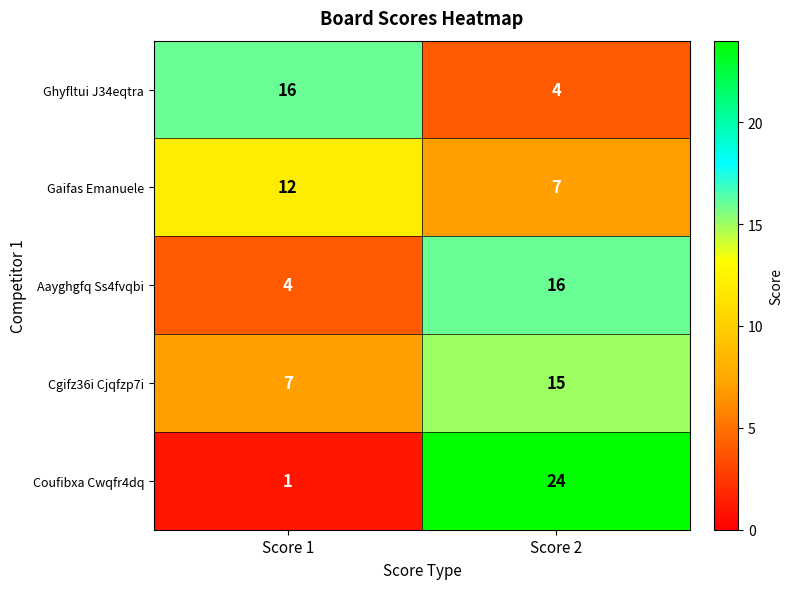

What is the difference between the highest and lowest values at Score 2?

20